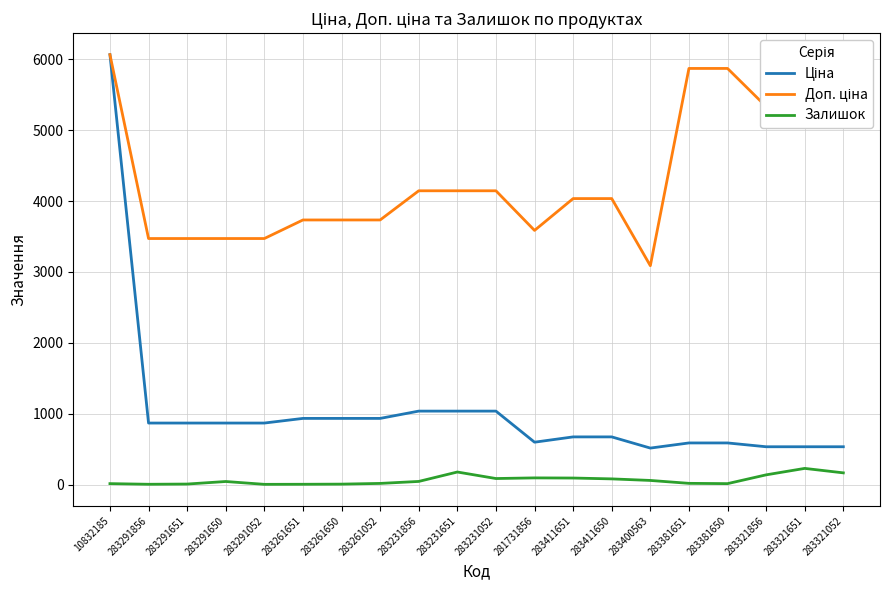

What is the average value of the Залишок series?

64.3